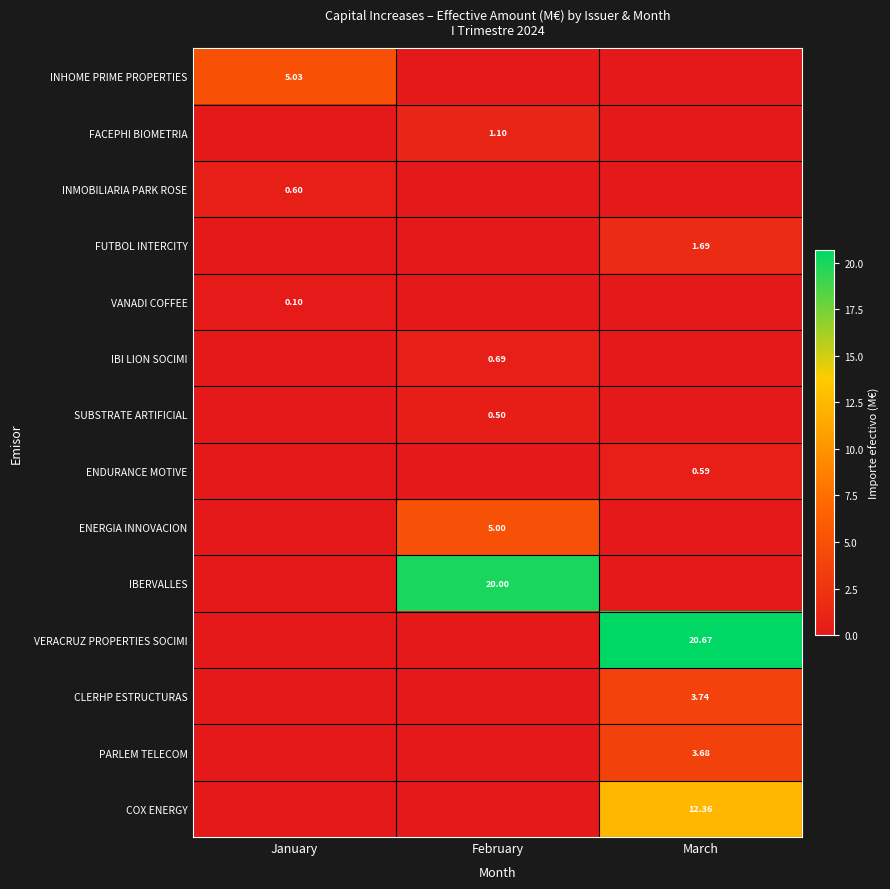

At which label does VANADI COFFEE reach its peak?

January